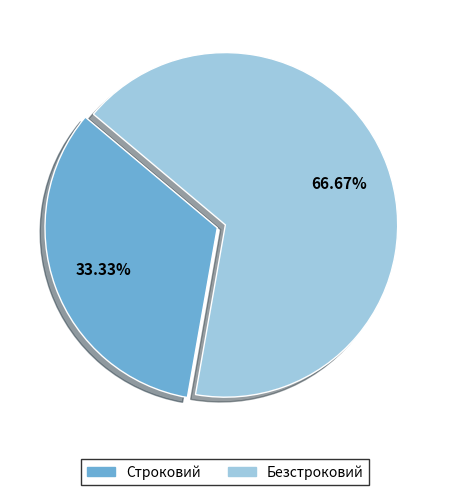

Is the sum of Строковий and Безстроковий greater than half?

Yes